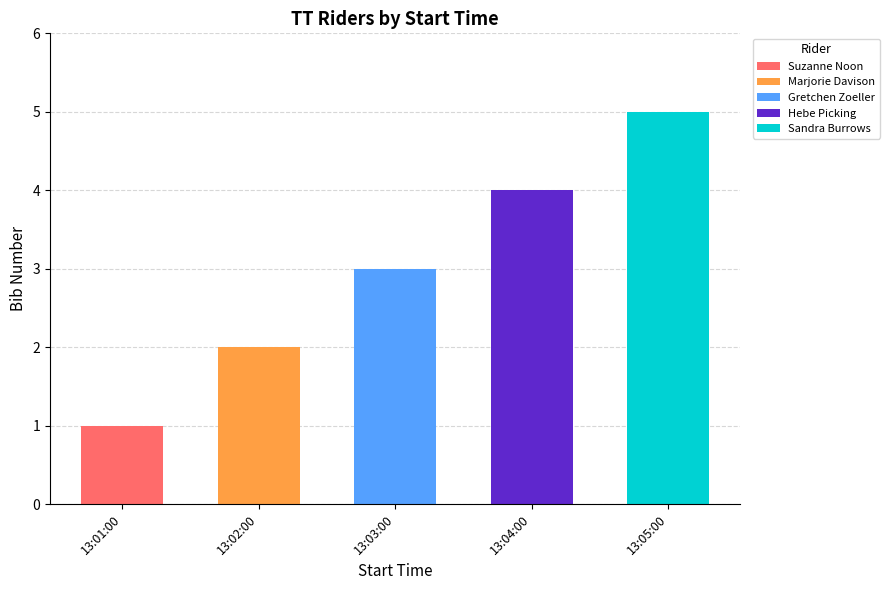

Is it true that the value at 13:03:00 is 3?

True